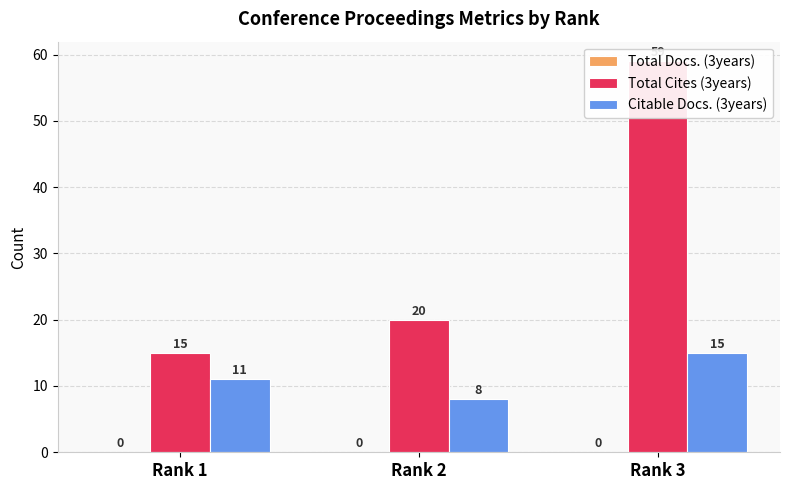

Reading left to right, what are all the values shown in this chart?

Total Docs. (3years): 0	0	0
Total Cites (3years): 15	20	59
Citable Docs. (3years): 11	8	15